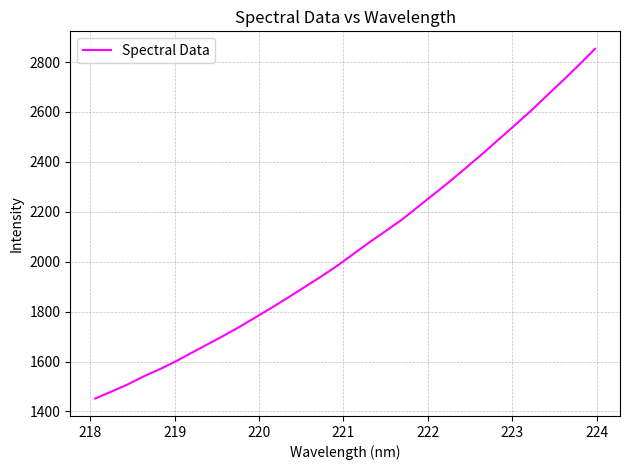

True or false: there are more than 0 points higher than both neighbors.

False